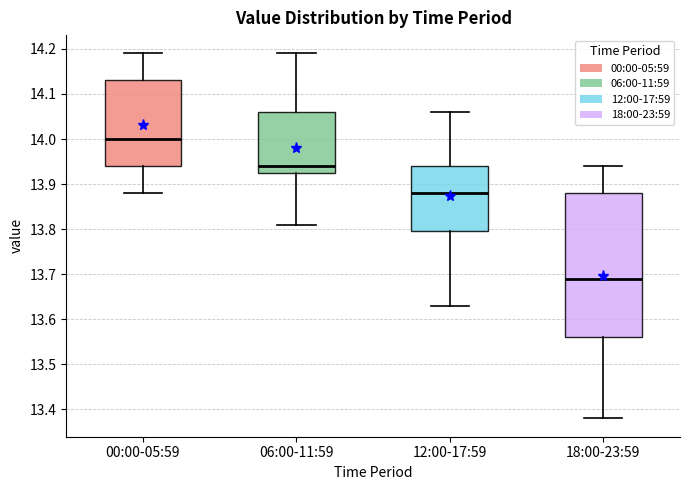

Which box is the tallest, from its lower edge to its upper edge?

18:00-23:59